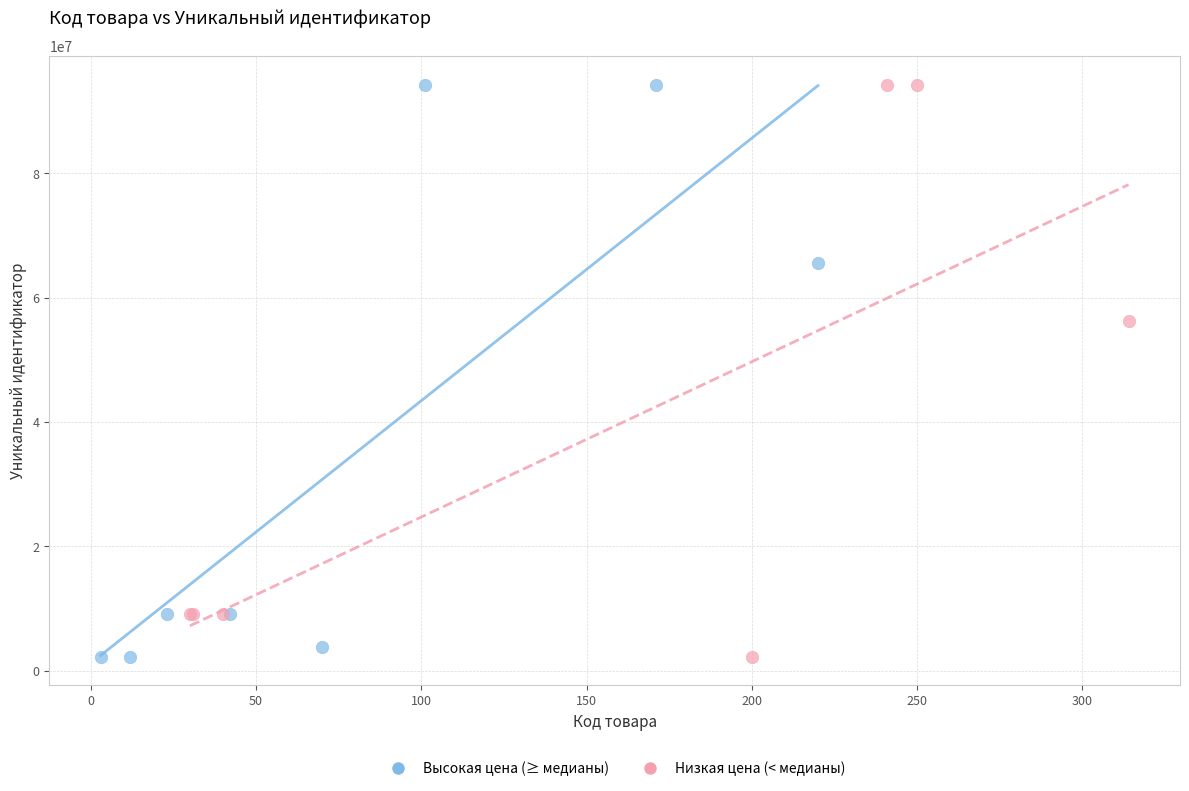

What are all the series names shown in the legend?

Высокая цена (≥ медианы), Низкая цена (< медианы)